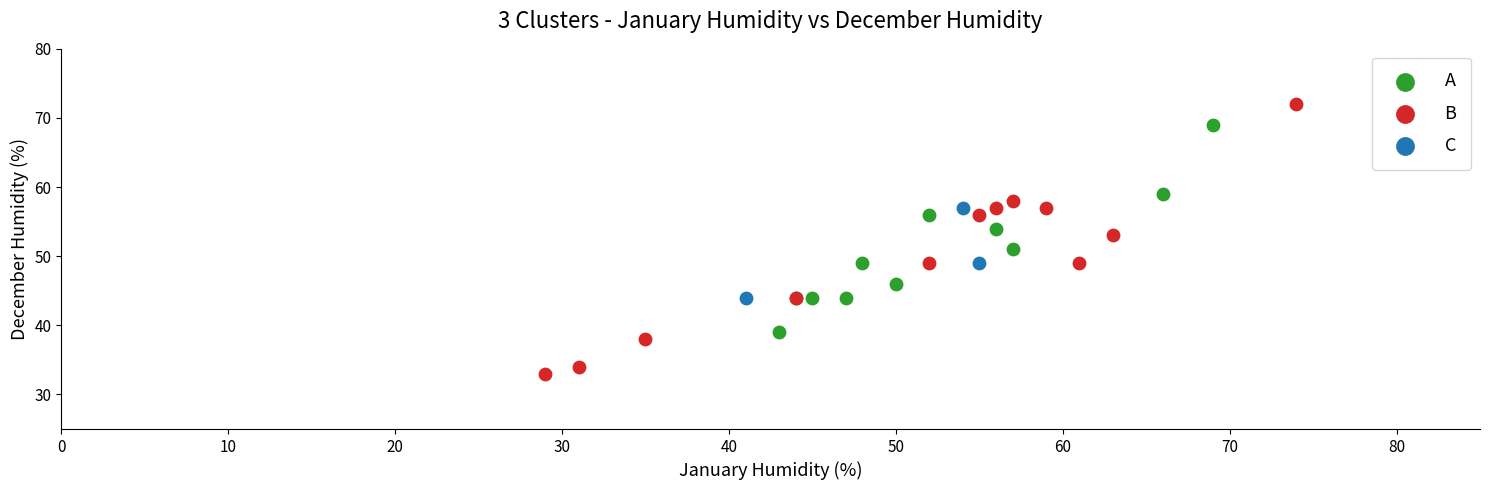

Which series contains the highest Y value?

B